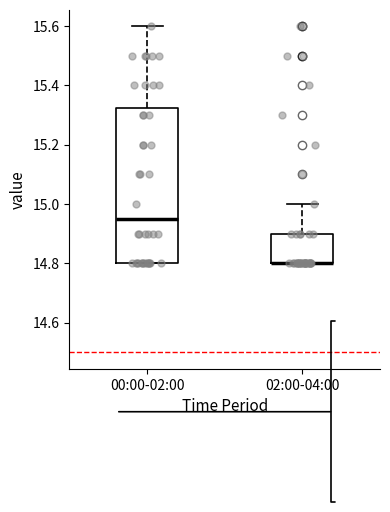

Where is the lower edge of the box for 02:00-04:00 on the y-axis? The values are not printed on the chart, so give them approximately, as read against the axis.

14.80